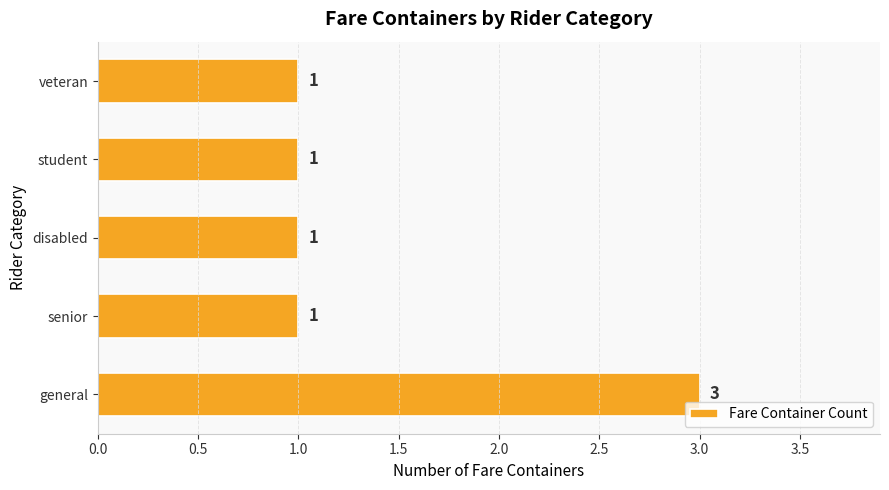

Are the bars horizontal?

Yes